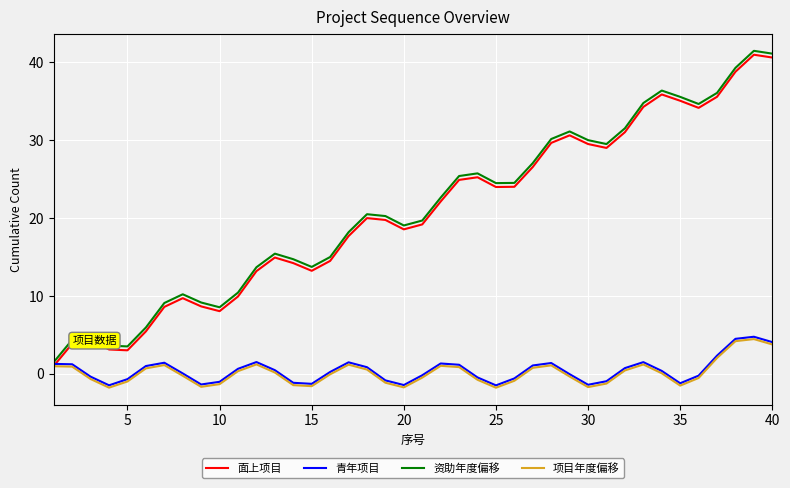

What is the maximum value shown in the chart?

41.5